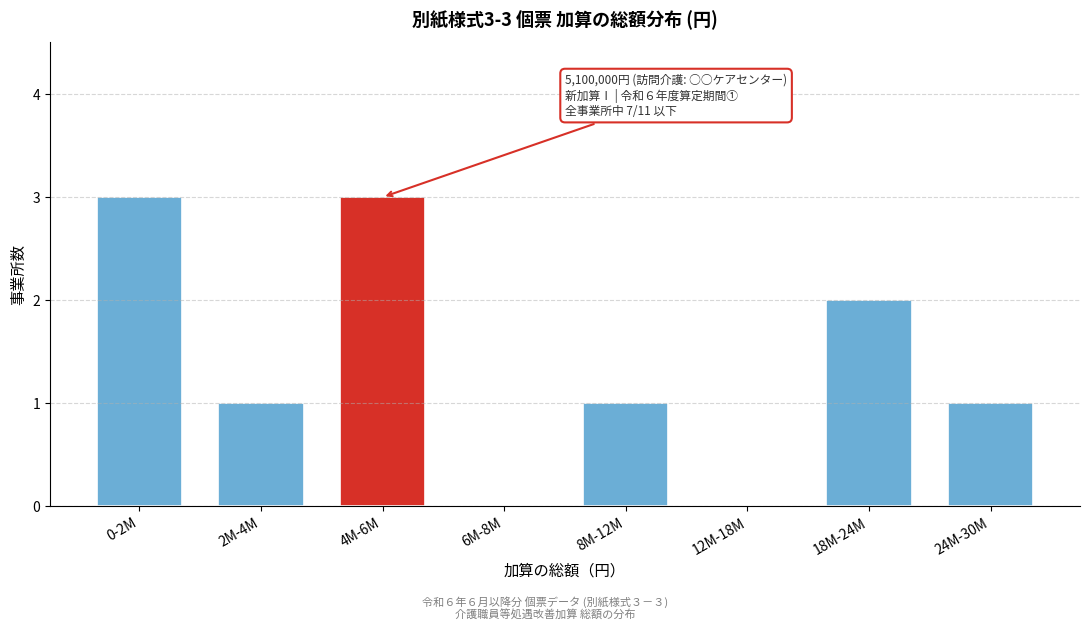

Reading right to left, list all the values displayed in this chart.

24M-30M=1	18M-24M=2	12M-18M=0	8M-12M=1	6M-8M=0	4M-6M=3	2M-4M=1	0-2M=3